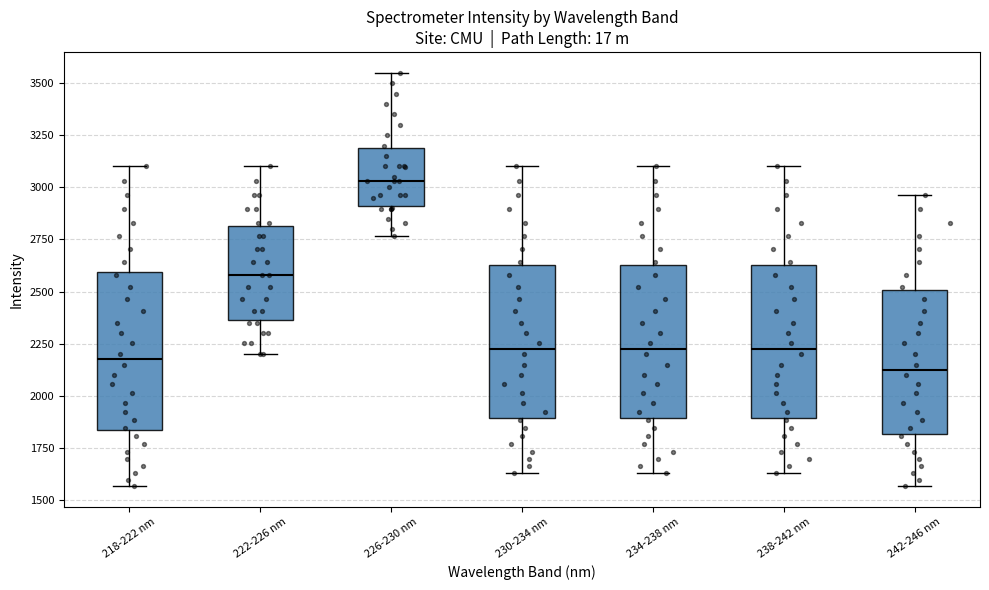

Reading left to right, transcribe this box plot: for each box, give where its median line is, the range the box spans, and where its two whiskers end, as read against the y-axis. The values are not printed on the chart, so give them approximately, as read against the axis.

218-222 nm: median 2200, box 1850 to 2600, whiskers 1550 to 3100
222-226 nm: median 2600, box 2350 to 2800, whiskers 2200 to 3100
226-230 nm: median 3050, box 2900 to 3200, whiskers 2750 to 3550
230-234 nm: median 2250, box 1900 to 2650, whiskers 1650 to 3100
234-238 nm: median 2250, box 1900 to 2650, whiskers 1650 to 3100
238-242 nm: median 2250, box 1900 to 2650, whiskers 1650 to 3100
242-246 nm: median 2150, box 1800 to 2500, whiskers 1550 to 2950